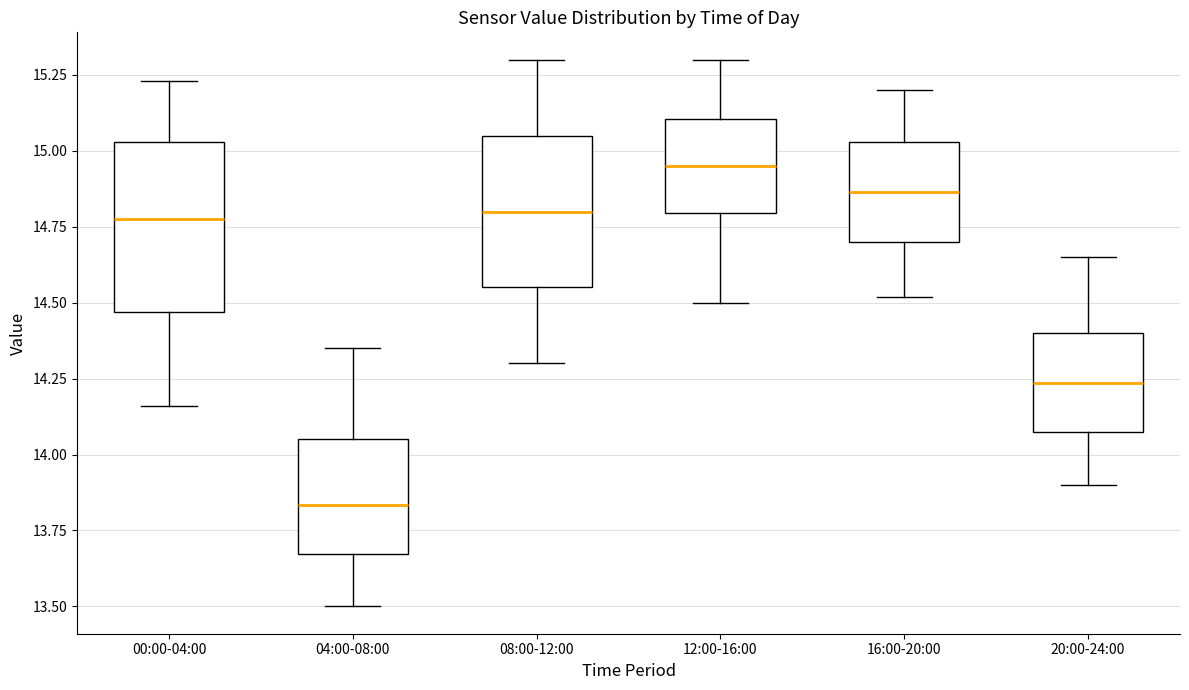

Where is the upper edge of the box for 16:00-20:00 on the y-axis? The values are not printed on the chart, so give them approximately, as read against the axis.

15.05